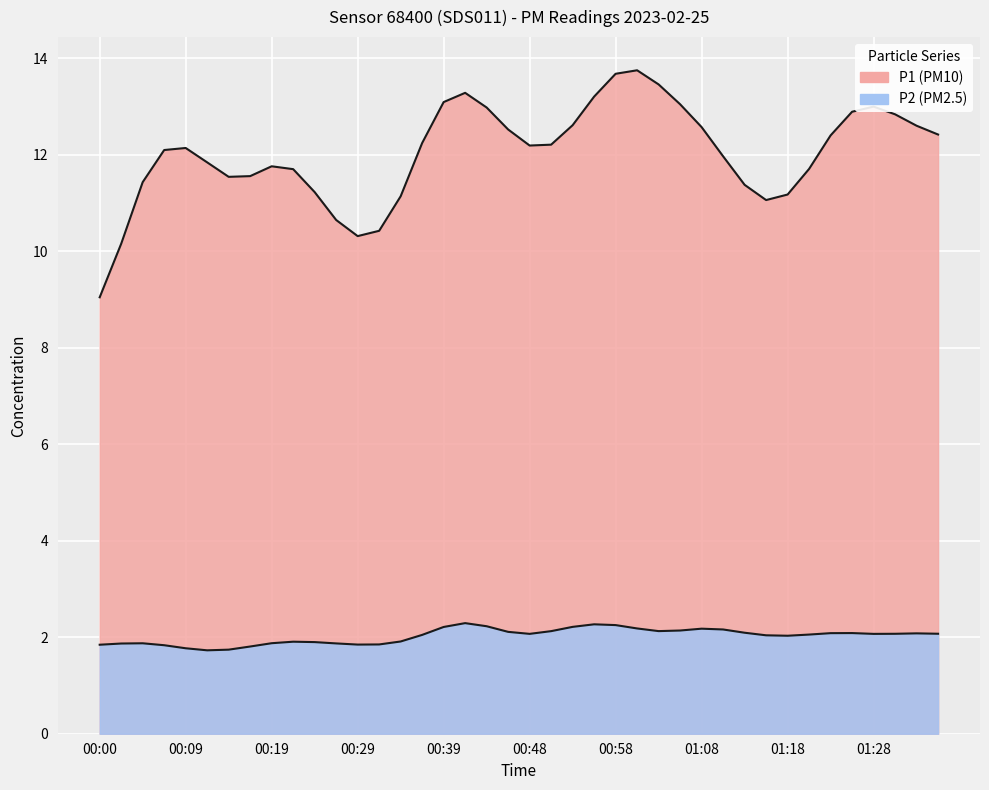

How many series are shown in this chart?

2